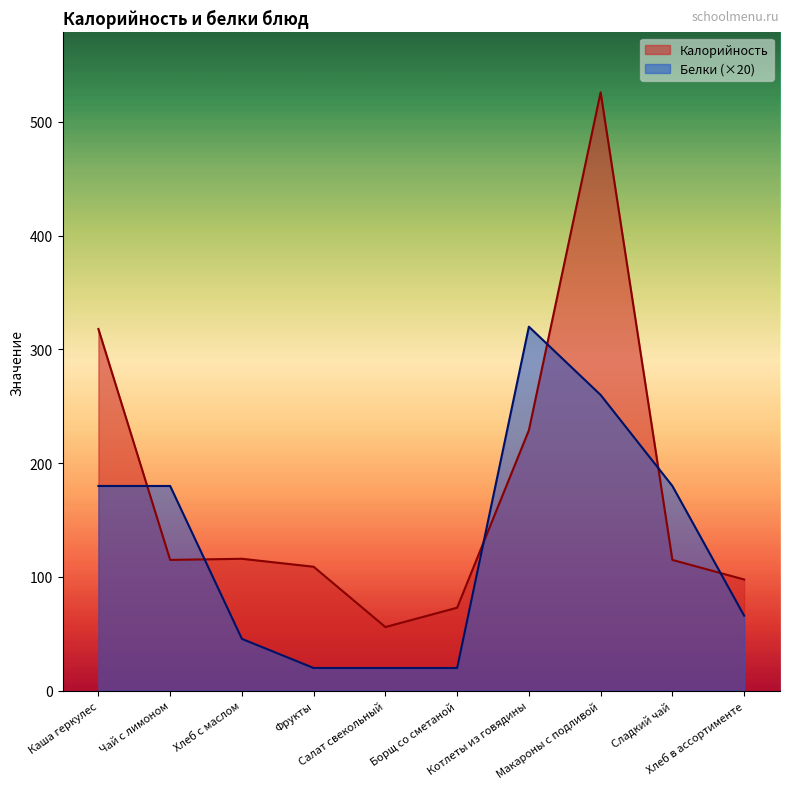

Reading left to right, transcribe all the data shown in this chart.

Калорийность: Каша геркулес=318.0	Чай с лимоном=115.0	Хлеб с маслом=116.0	Фрукты=109.0	Салат свекольный=56.0	Борщ со сметаной=73.0	Котлеты из говядины=229.0	Макароны с подливой=526.0	Сладкий чай=115.0	Хлеб в ассортименте=97.8
Белки: Каша геркулес=180.0	Чай с лимоном=180.0	Хлеб с маслом=45.6	Фрукты=20.0	Салат свекольный=20.0	Борщ со сметаной=20.0	Котлеты из говядины=320.0	Макароны с подливой=260.0	Сладкий чай=180.0	Хлеб в ассортименте=66.0